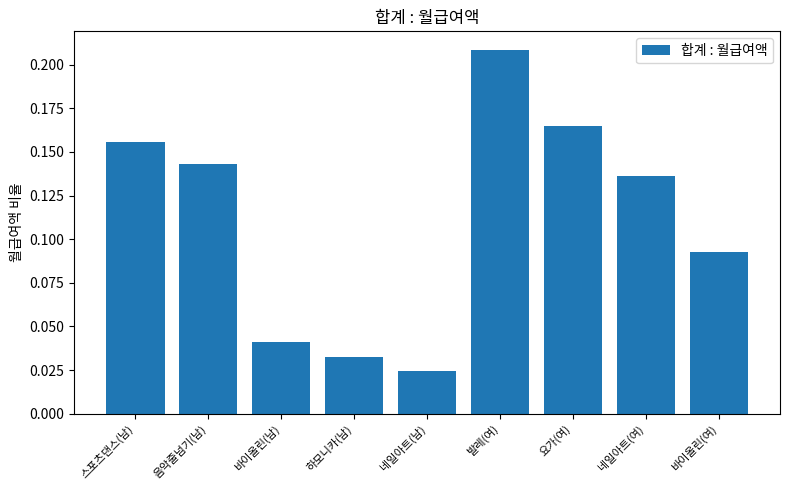

Count the number of categories in the chart.

9